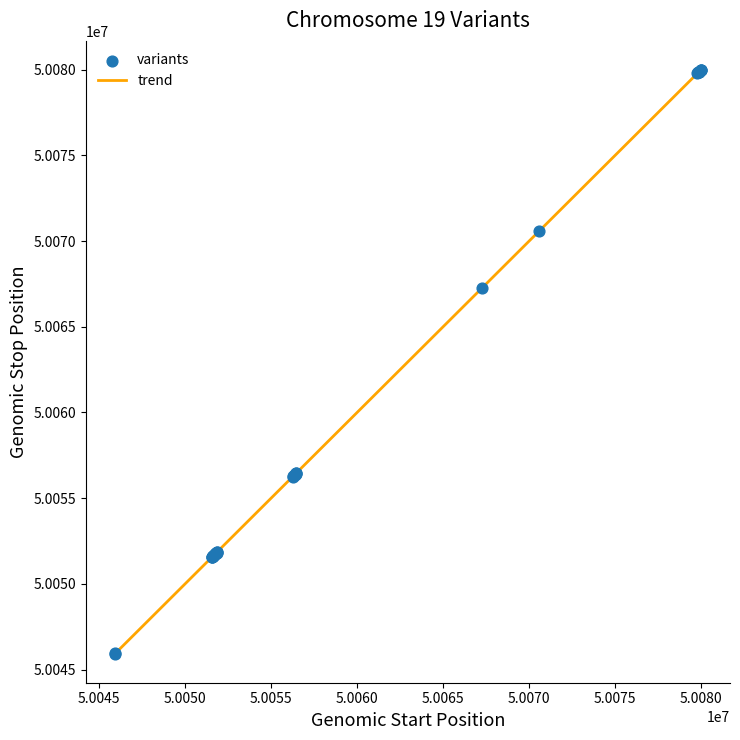

What is the smallest value displayed?

50045938